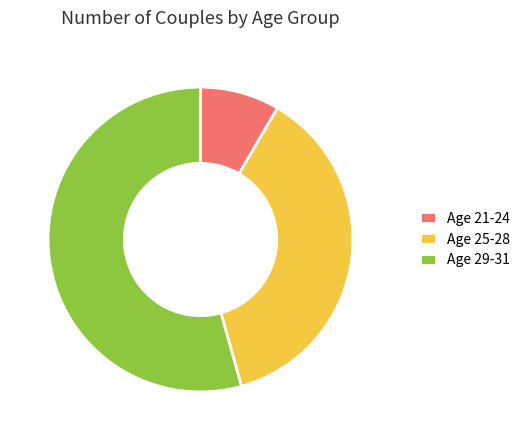

What is the ratio of the value at Age 25-28 to the value at Age 29-31?

0.7